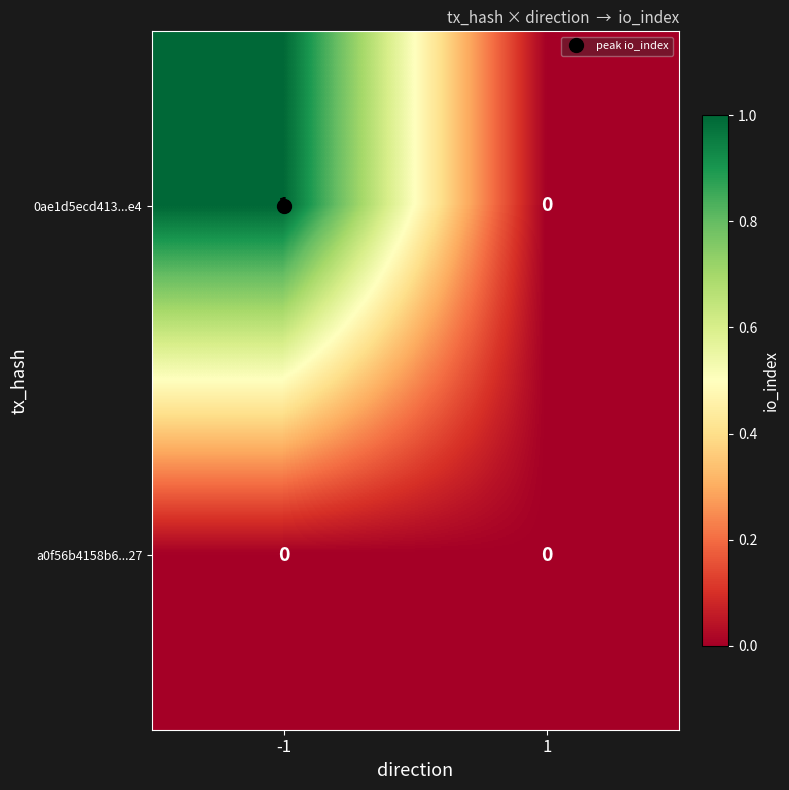

Which series has the largest range (max minus min)?

0ae1d5ecd413...e4